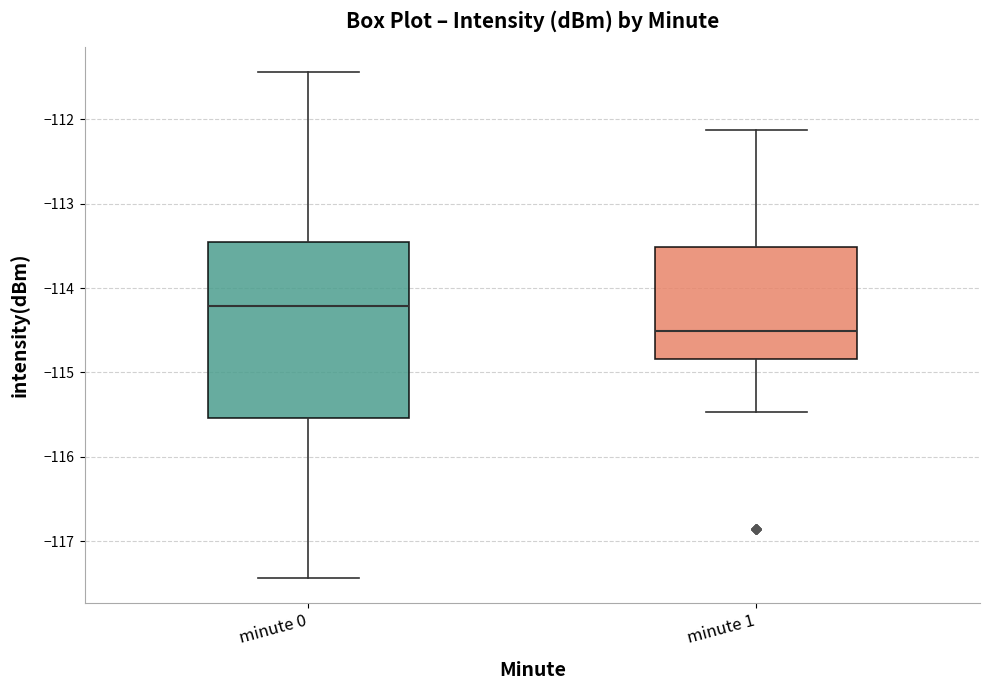

Reading left to right, read every box against the y-axis: the position of its median line, the range the box covers, and the ends of its whiskers. The values are not printed on the chart, so give them approximately, as read against the axis.

minute 0: median -114.2, box -115.5 to -113.5, whiskers -117.4 to -111.4
minute 1: median -114.5, box -114.8 to -113.5, whiskers -115.5 to -112.1